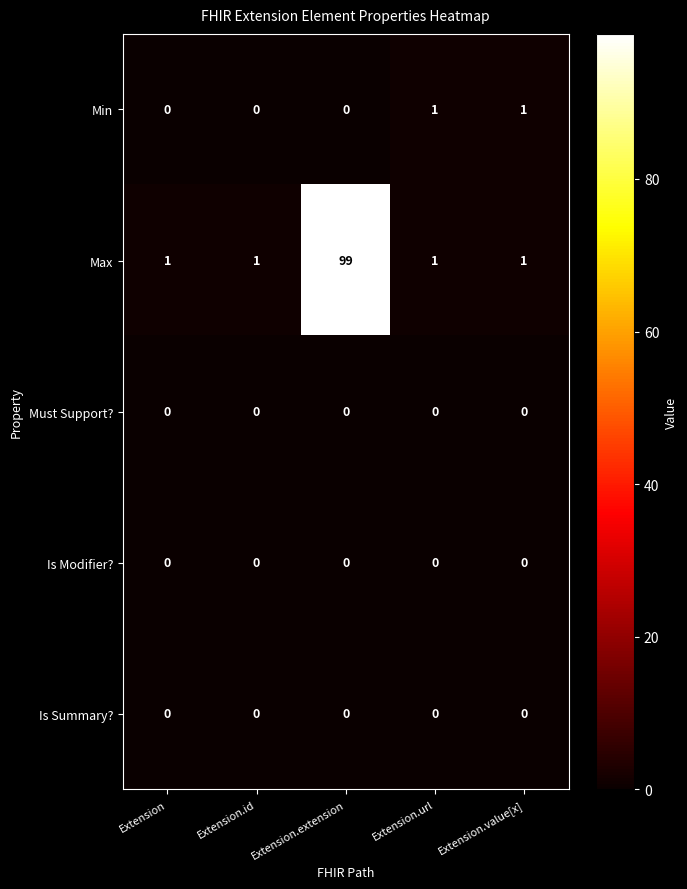

The Max series shows 0 at Extension.id. True or false?

False